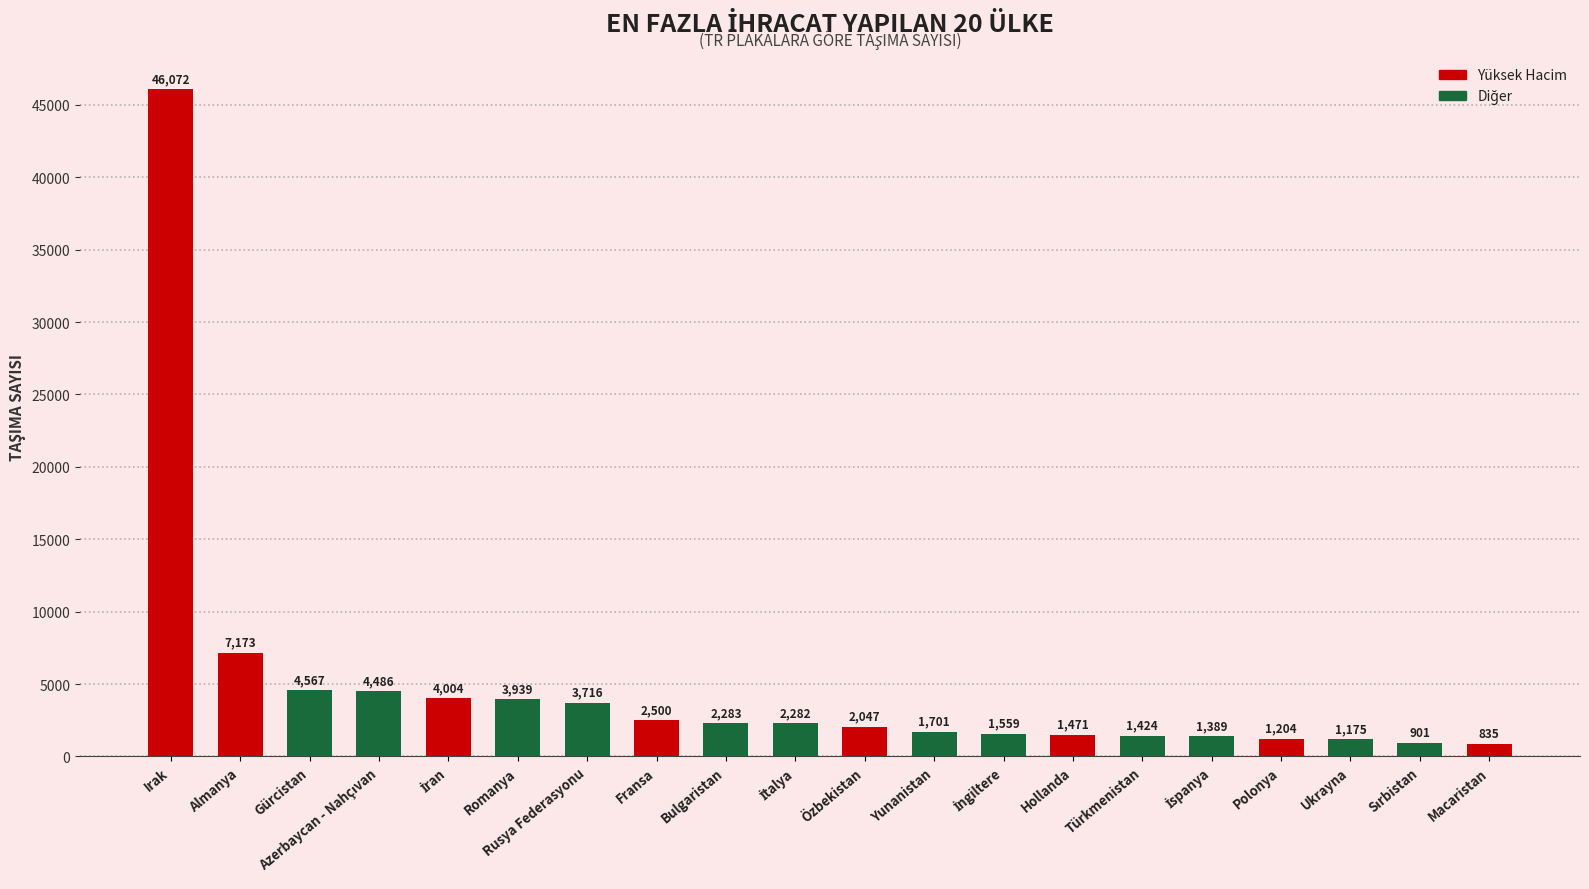

What is the average value?

4736